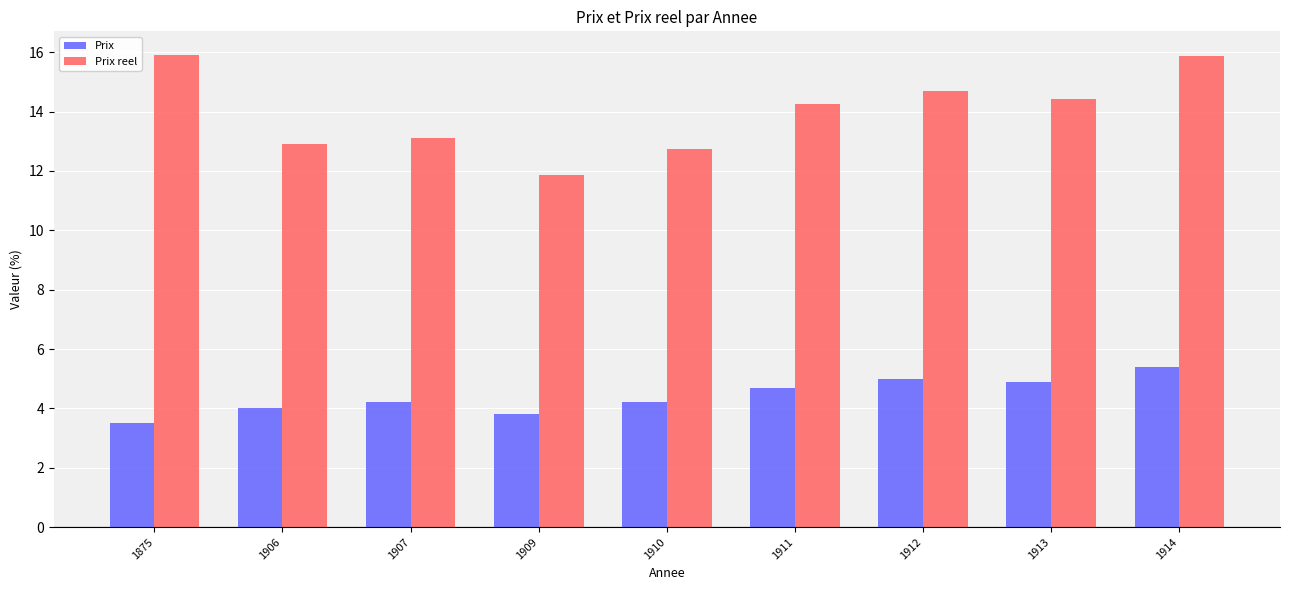

True or false: Prix has a value of 4.7 at 1911.

True